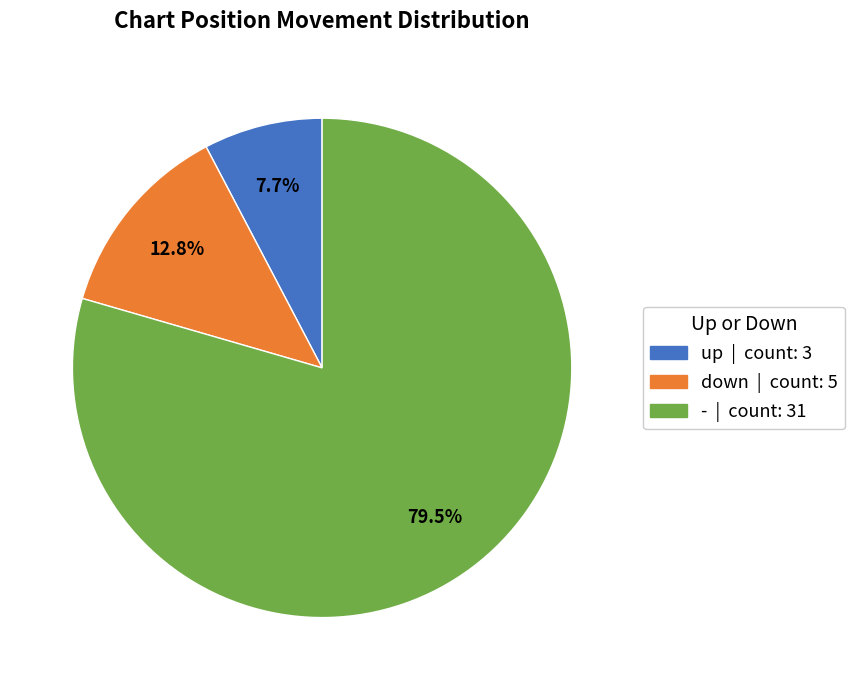

The up slice represents 1% of the pie. True or false?

False